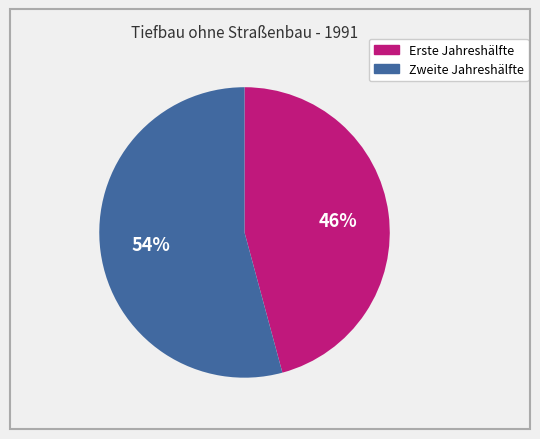

To the nearest percent, what is the difference between the largest and smallest slice percentages?

8%